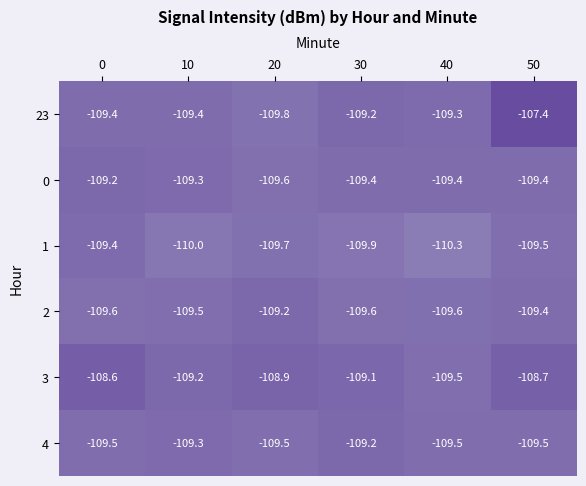

True or false: 1 has a value of -183.8 at 30.

False